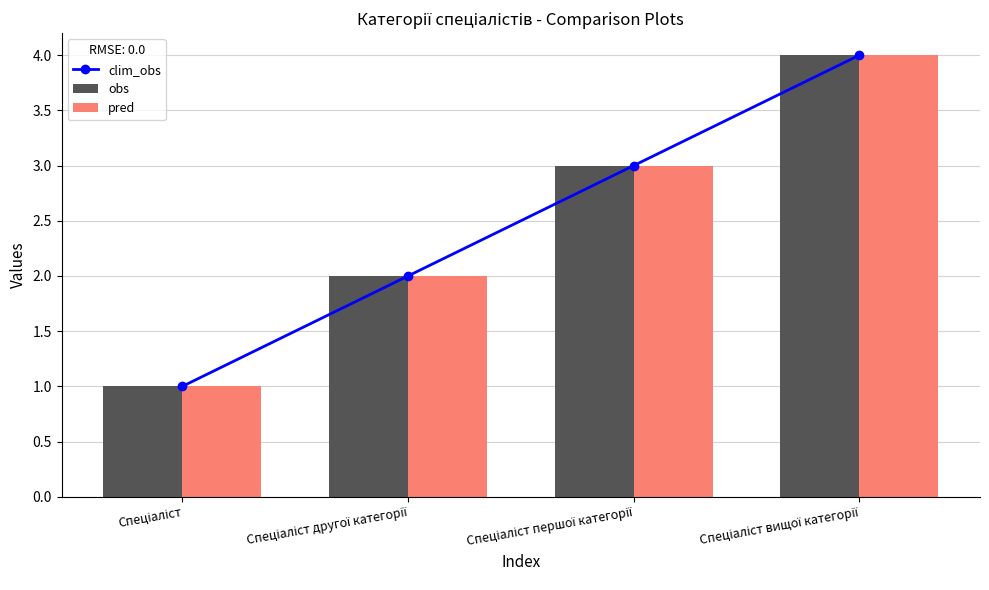

How many data points in clim_obs are above 3?

1